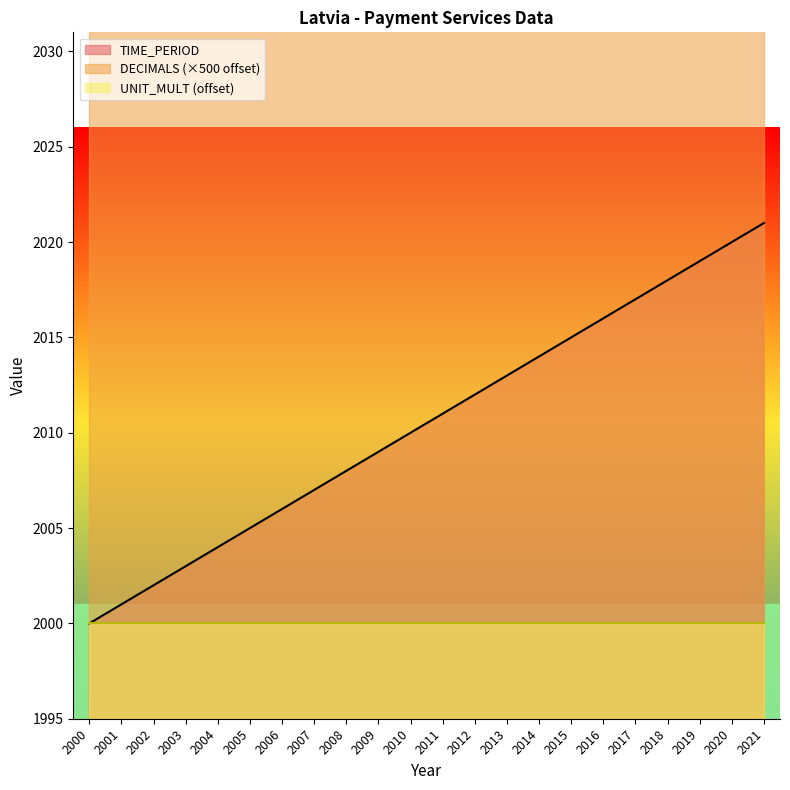

At which label is DECIMALS closest to 3?

2000